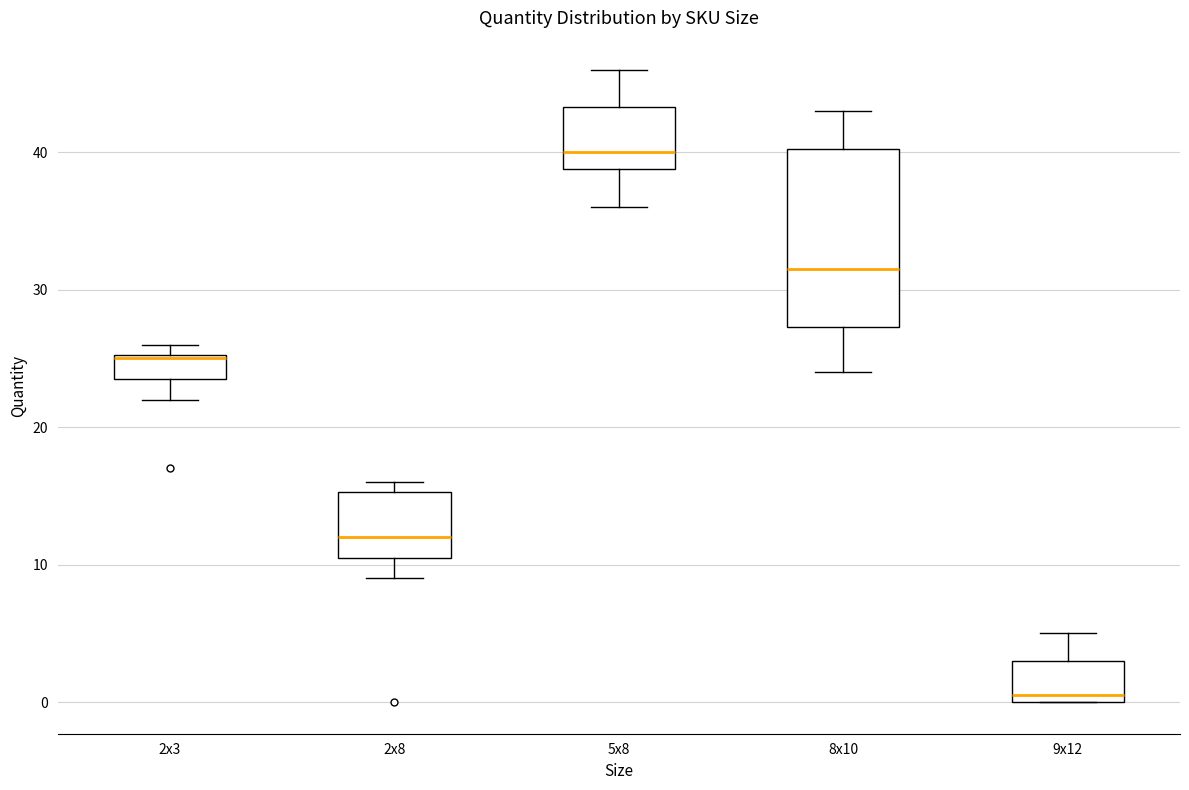

Reading left to right, read every box against the y-axis: the position of its median line, the range the box covers, and the ends of its whiskers. The values are not printed on the chart, so give them approximately, as read against the axis.

2x3: median 25, box 24 to 25, whiskers 22 to 26
2x8: median 12, box 11 to 15, whiskers 9 to 16
5x8: median 40, box 39 to 43, whiskers 36 to 46
8x10: median 32, box 27 to 40, whiskers 24 to 43
9x12: median 1, box 0 to 3, whiskers 0 to 5